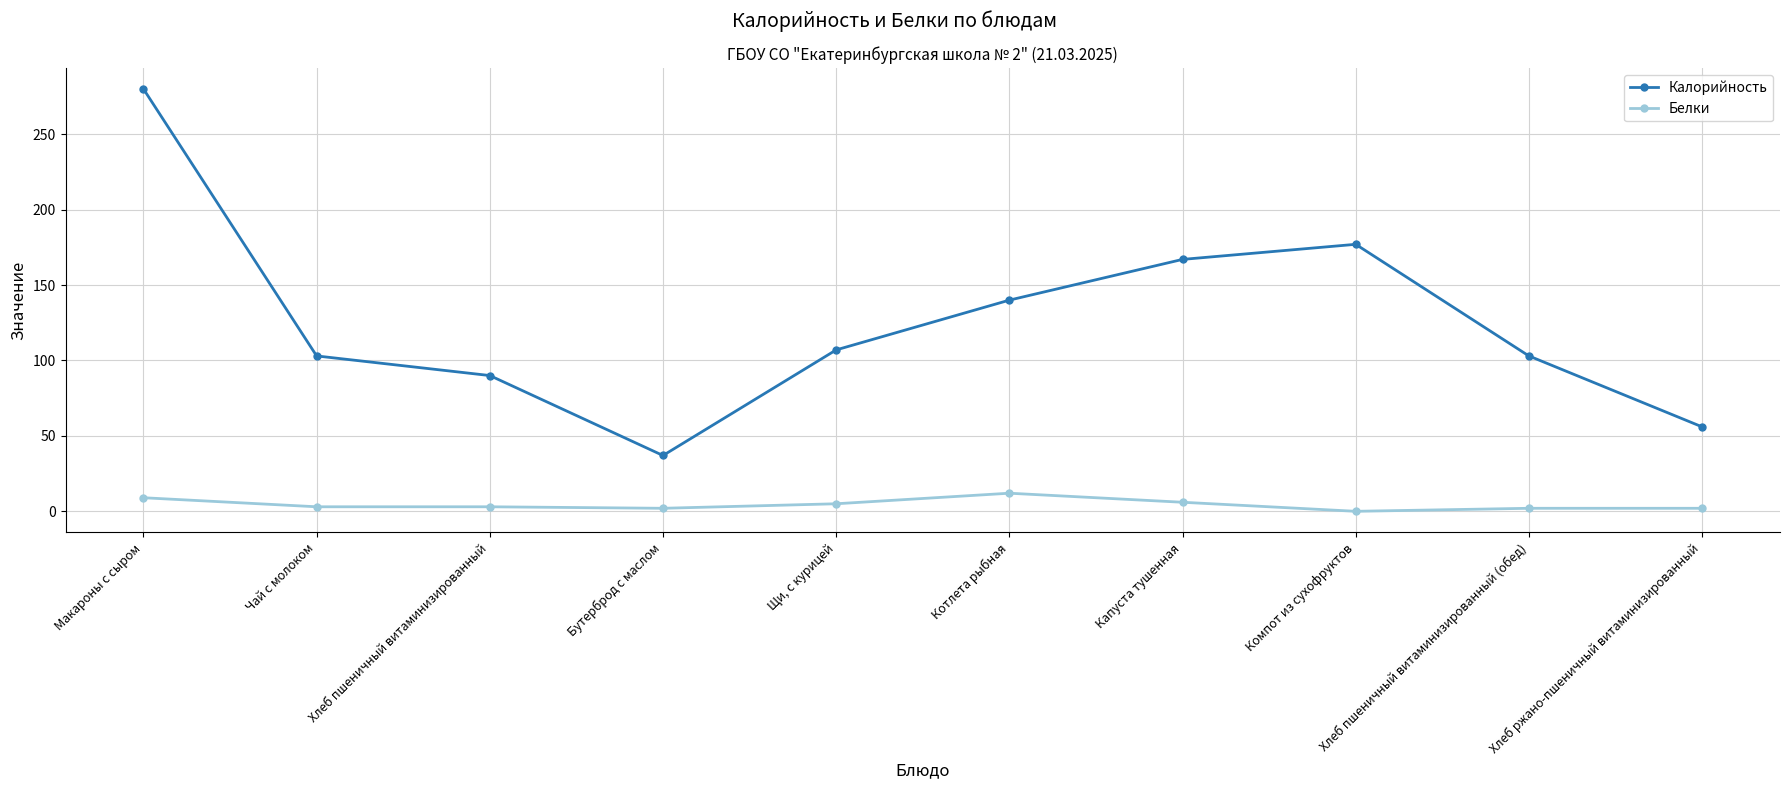

Rank the series at Хлеб пшеничный витаминизированный (обед) from highest to lowest value.

Калорийность, Белки